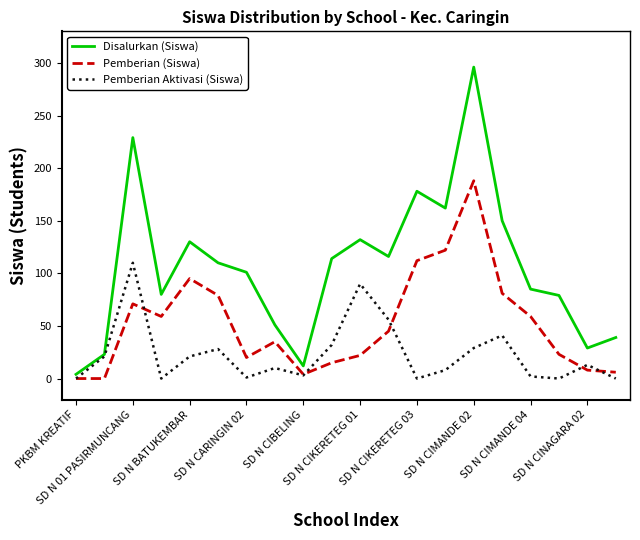

How many series are shown in this chart?

3